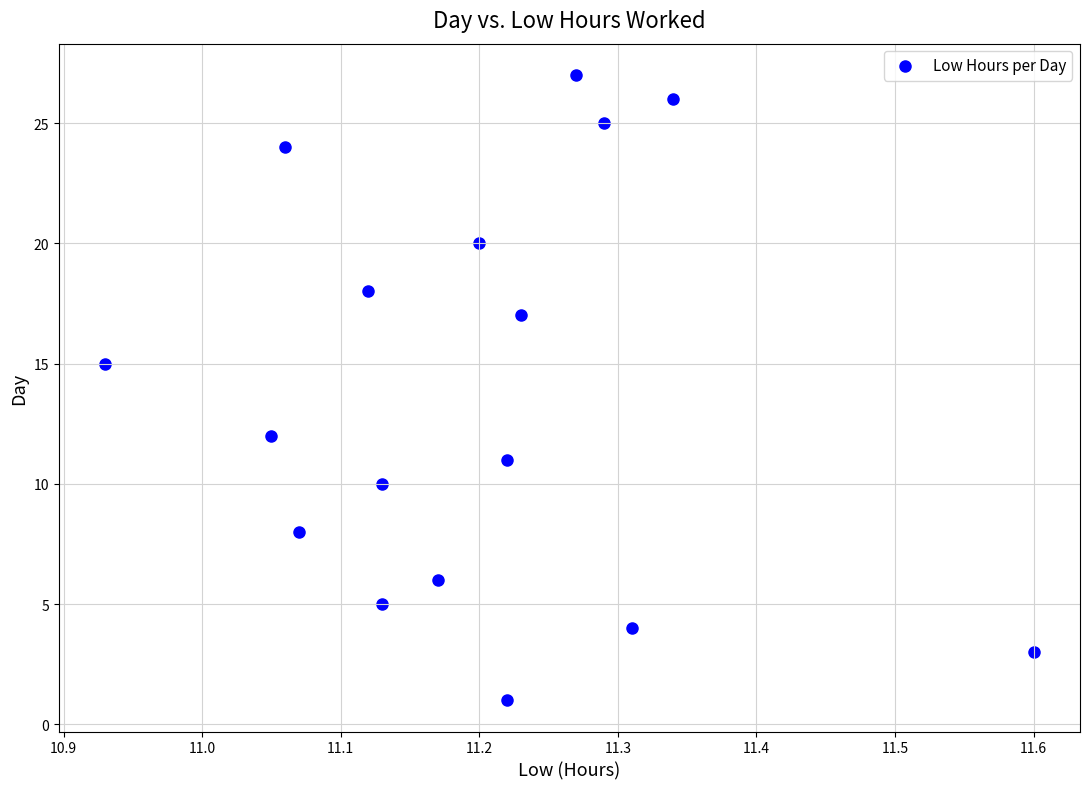

What Y value in the scatter plot is closest to 14?

15